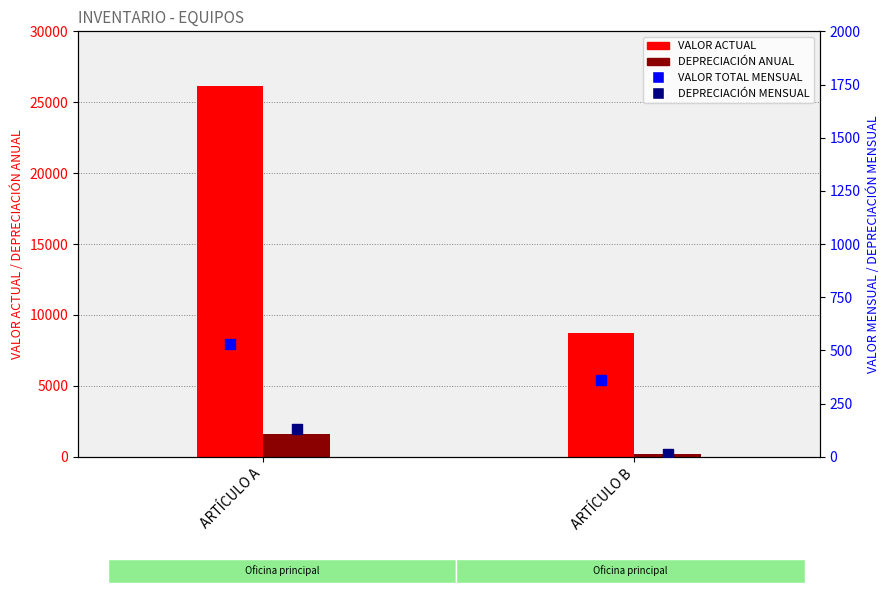

At how many categories does at least one series exceed 12591?

1